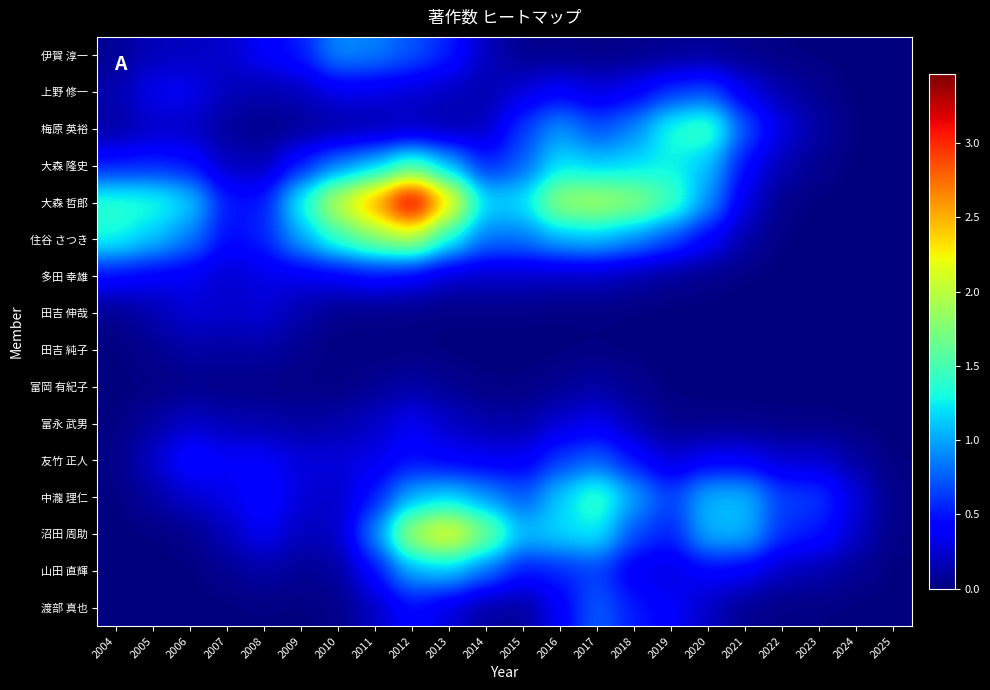

Which series changed the most between 2018 and 2022?

大森 哲郎